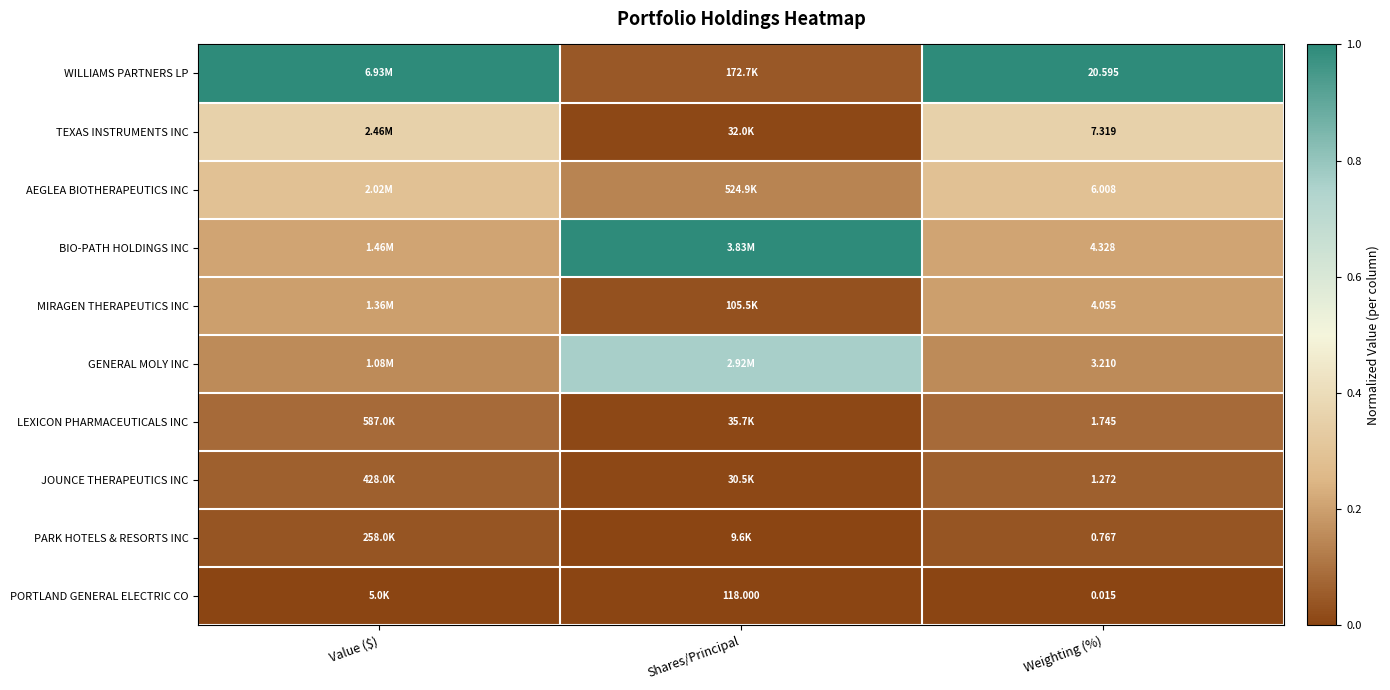

Is it true that BIO-PATH HOLDINGS INC equals 0.3 at Weighting (%)?

False